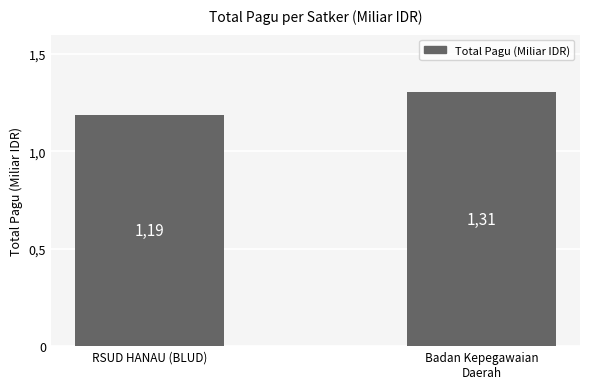

Does the chart contain any negative values?

No